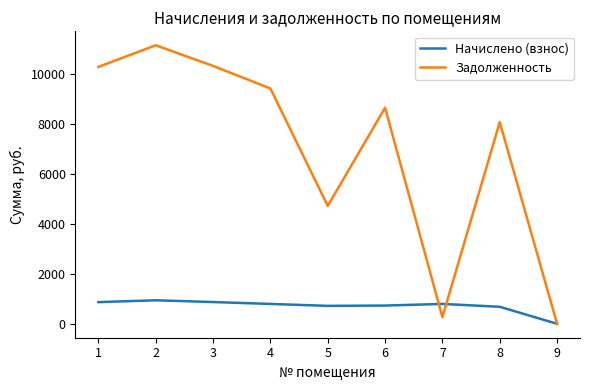

How many lines are shown in the chart?

2